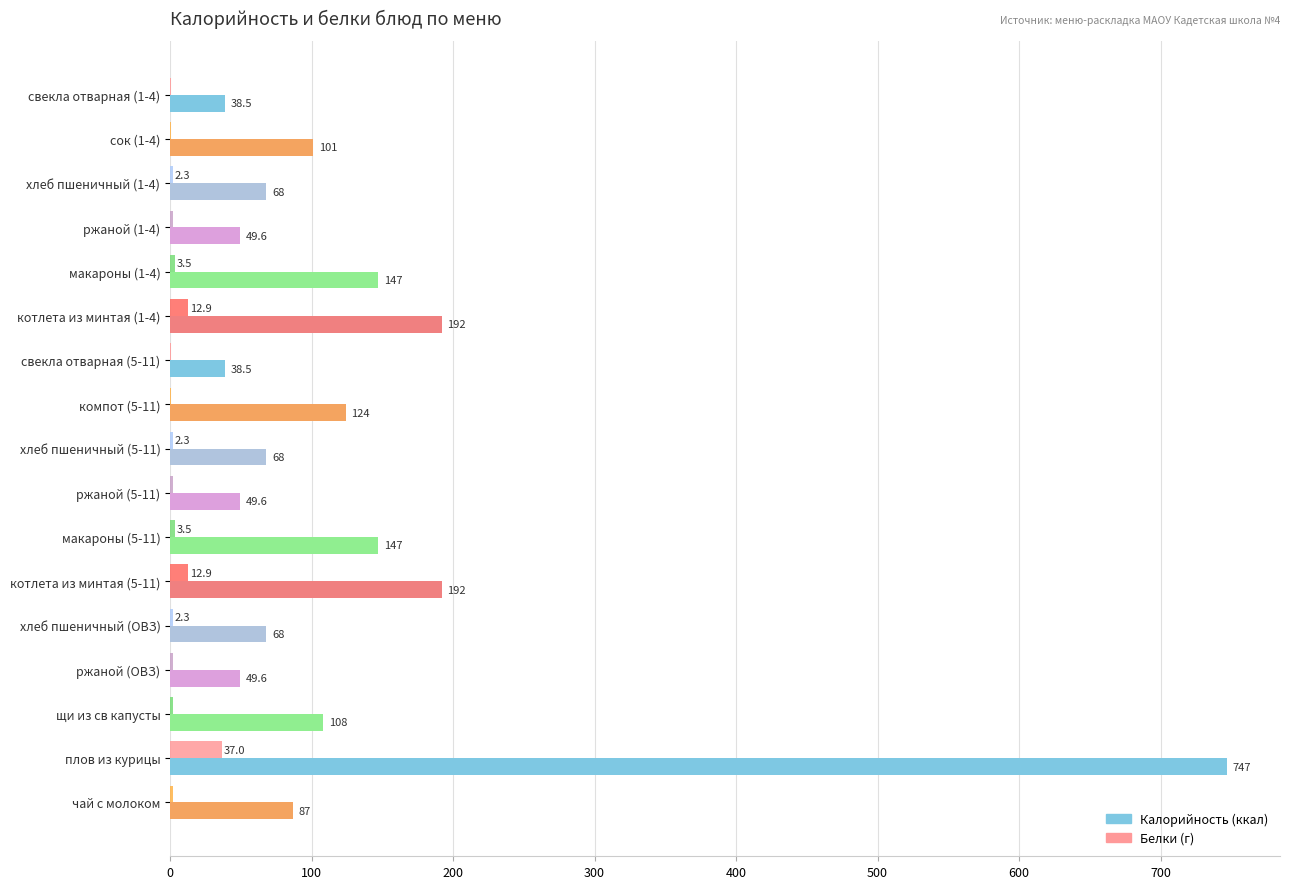

Count the number of categories in the chart.

17